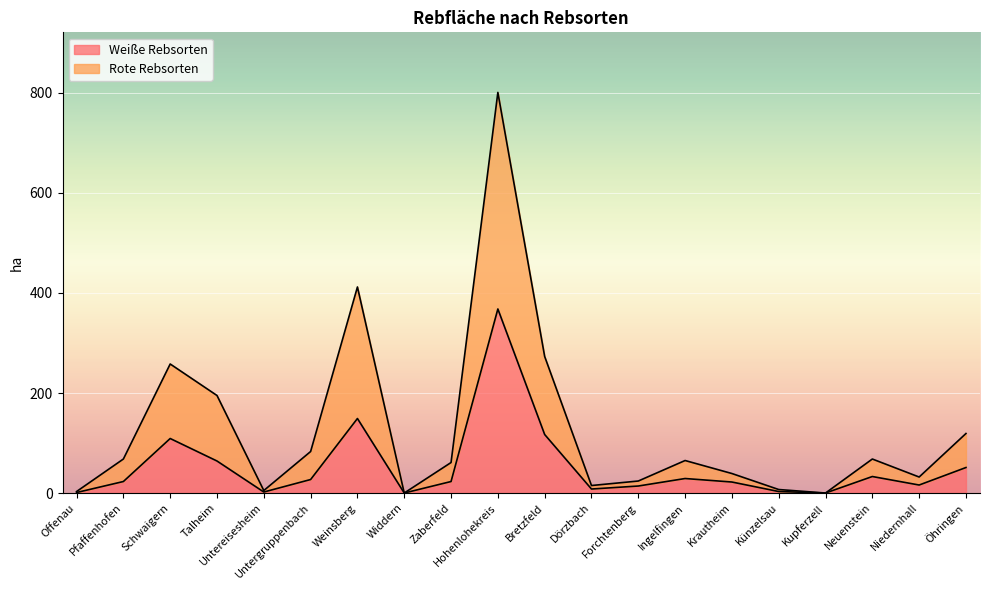

The Rote Rebsorten series shows 5 at Untereisesheim. True or false?

True